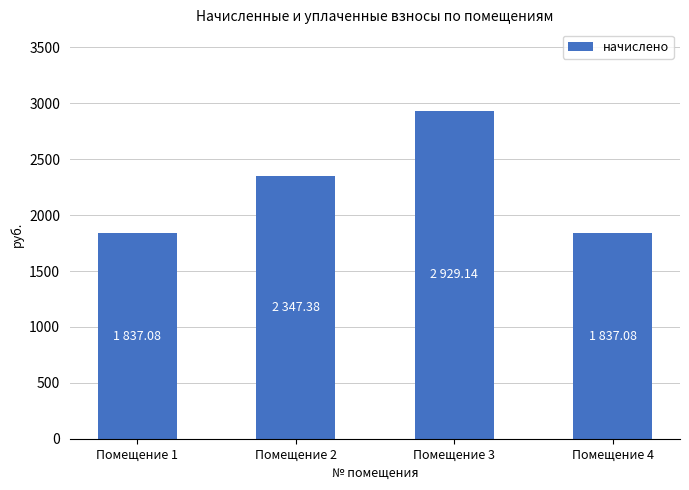

Which label corresponds to the largest value in the chart?

Помещение 3